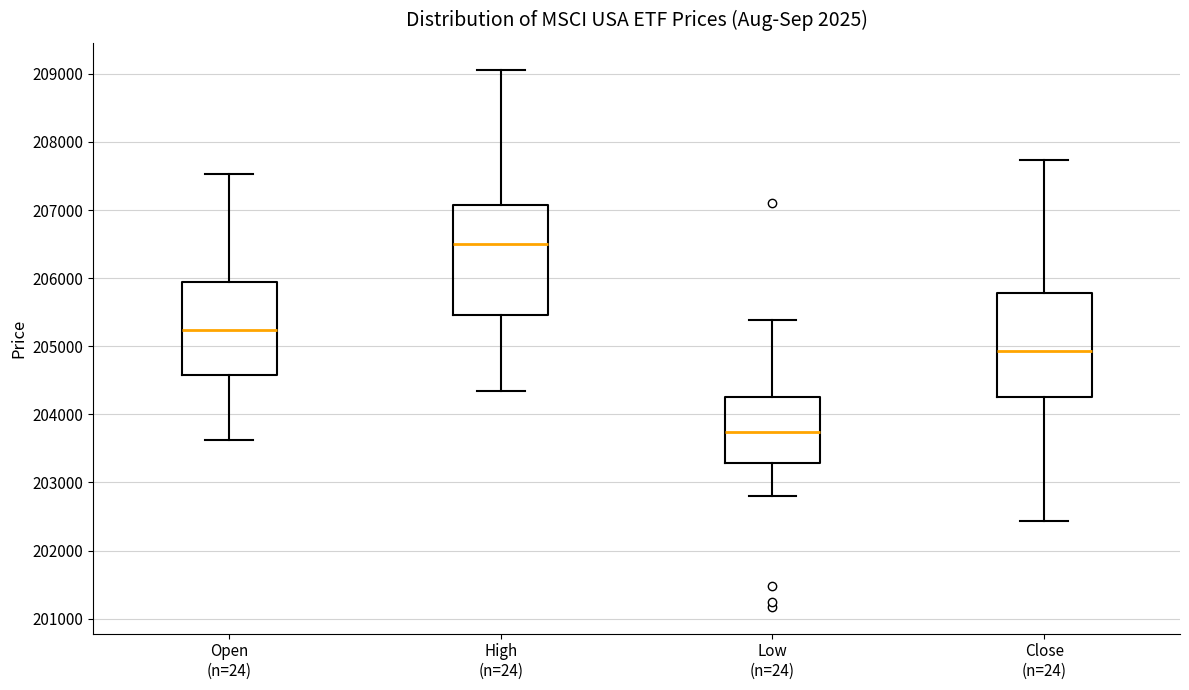

Reading left to right, read every box against the y-axis: the position of its median line, the range the box covers, and the ends of its whiskers. The values are not printed on the chart, so give them approximately, as read against the axis.

Open (n=24): median 205200, box 204600 to 205900, whiskers 203600 to 207500
High (n=24): median 206500, box 205500 to 207100, whiskers 204300 to 209100
Low (n=24): median 203700, box 203300 to 204200, whiskers 202800 to 205400
Close (n=24): median 204900, box 204200 to 205800, whiskers 202400 to 207700